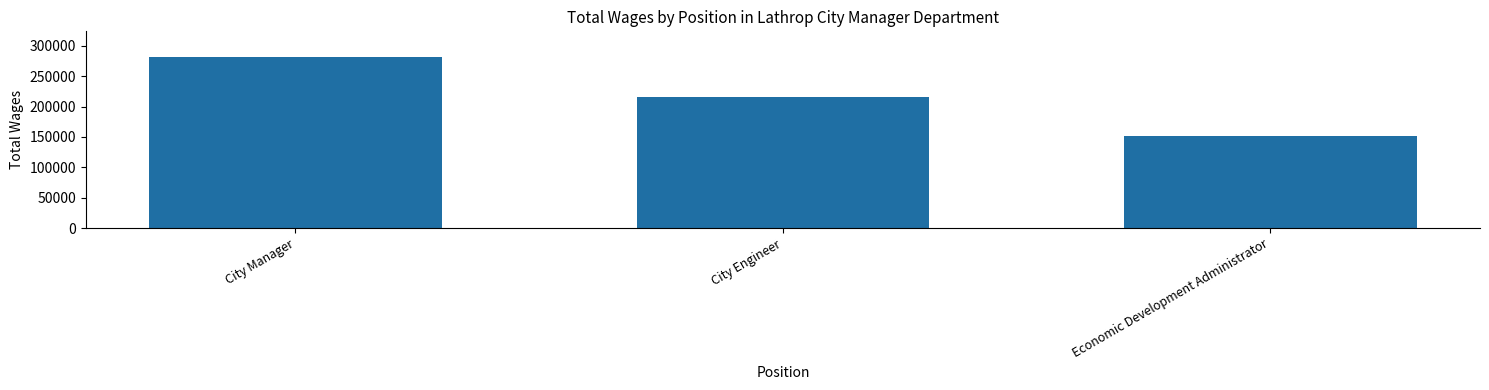

Which label corresponds to the largest value in the chart?

City Manager